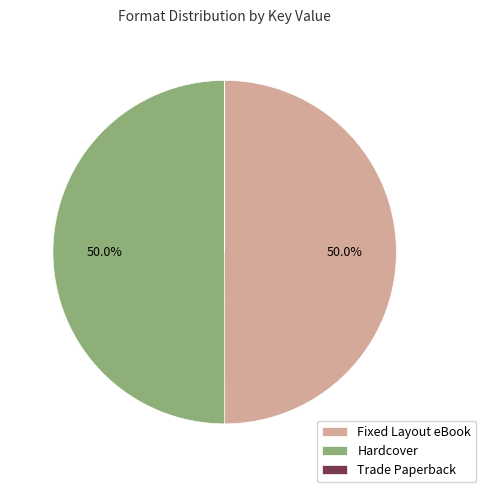

Is it true that Fixed Layout eBook is 50% of the pie?

True